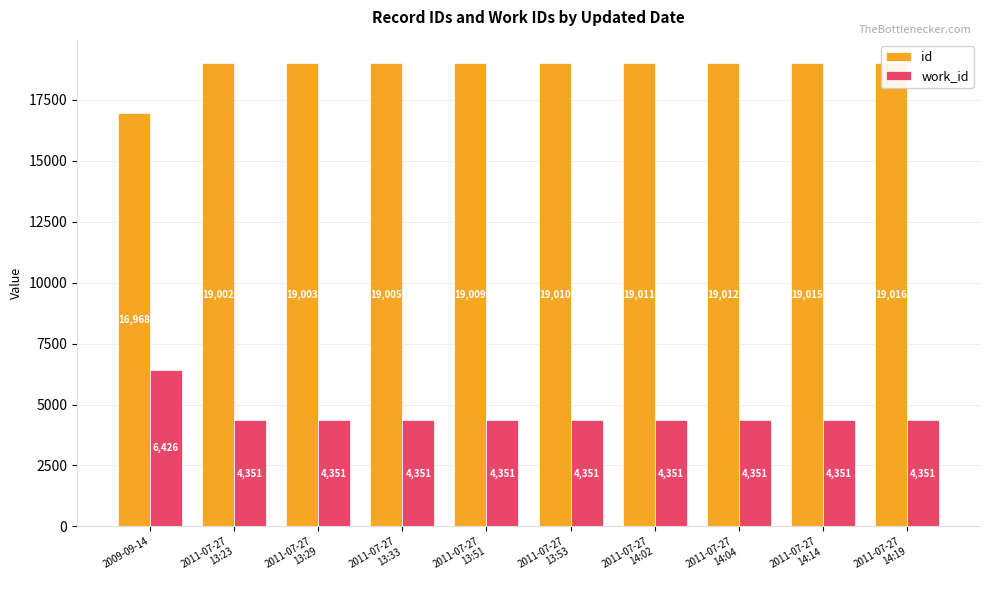

Between 2011-07-27
14:19 and 2011-07-27
13:23, which is larger?

2011-07-27
14:19